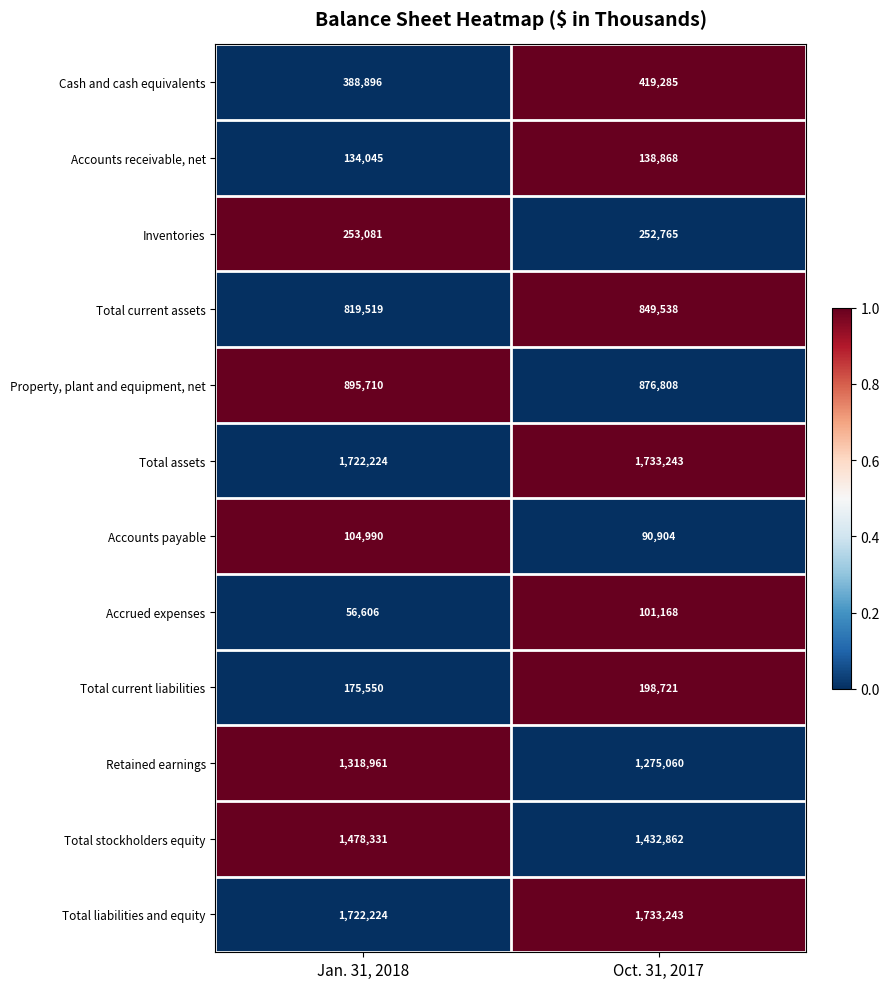

Reading left to right, extract all data points from this chart.

Cash and cash equivalents: 388896	419285
Accounts receivable, net: 134045	138868
Inventories: 253081	252765
Total current assets: 819519	849538
Property, plant and equipment, net: 895710	876808
Total assets: 1722224	1733243
Accounts payable: 104990	90904
Accrued expenses: 56606	101168
Total current liabilities: 175550	198721
Retained earnings: 1318961	1275060
Total stockholders equity: 1478331	1432862
Total liabilities and equity: 1722224	1733243